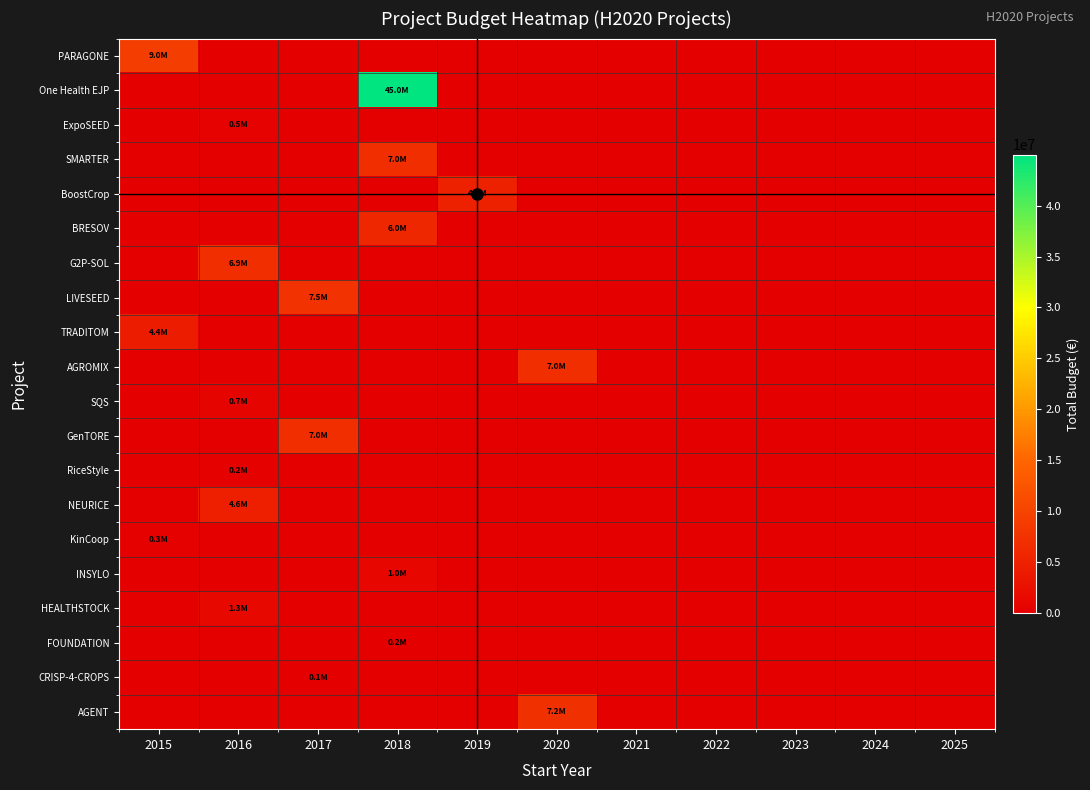

Reading left to right, extract all data points from this chart.

PARAGONE: 2015=8998559	2016=0	2017=0	2018=0	2019=0	2020=0	2021=0	2022=0	2023=0	2024=0	2025=0
One Health EJP: 2015=0	2016=0	2017=0	2018=44998999	2019=0	2020=0	2021=0	2022=0	2023=0	2024=0	2025=0
ExpoSEED: 2015=0	2016=486000	2017=0	2018=0	2019=0	2020=0	2021=0	2022=0	2023=0	2024=0	2025=0
SMARTER: 2015=0	2016=0	2017=0	2018=6998911	2019=0	2020=0	2021=0	2022=0	2023=0	2024=0	2025=0
BoostCrop: 2015=0	2016=0	2017=0	2018=0	2019=4940403	2020=0	2021=0	2022=0	2023=0	2024=0	2025=0
BRESOV: 2015=0	2016=0	2017=0	2018=5962019	2019=0	2020=0	2021=0	2022=0	2023=0	2024=0	2025=0
G2P-SOL: 2015=0	2016=6891265	2017=0	2018=0	2019=0	2020=0	2021=0	2022=0	2023=0	2024=0	2025=0
LIVESEED: 2015=0	2016=0	2017=7454839	2018=0	2019=0	2020=0	2021=0	2022=0	2023=0	2024=0	2025=0
TRADITOM: 2015=4372015	2016=0	2017=0	2018=0	2019=0	2020=0	2021=0	2022=0	2023=0	2024=0	2025=0
AGROMIX: 2015=0	2016=0	2017=0	2018=0	2019=0	2020=6999254	2021=0	2022=0	2023=0	2024=0	2025=0
SQS: 2015=0	2016=726891	2017=0	2018=0	2019=0	2020=0	2021=0	2022=0	2023=0	2024=0	2025=0
GenTORE: 2015=0	2016=0	2017=6999999	2018=0	2019=0	2020=0	2021=0	2022=0	2023=0	2024=0	2025=0
RiceStyle: 2015=0	2016=223120	2017=0	2018=0	2019=0	2020=0	2021=0	2022=0	2023=0	2024=0	2025=0
NEURICE: 2015=0	2016=4608975	2017=0	2018=0	2019=0	2020=0	2021=0	2022=0	2023=0	2024=0	2025=0
KinCoop: 2015=272480	2016=0	2017=0	2018=0	2019=0	2020=0	2021=0	2022=0	2023=0	2024=0	2025=0
INSYLO: 2015=0	2016=0	2017=0	2018=1005113	2019=0	2020=0	2021=0	2022=0	2023=0	2024=0	2025=0
HEALTHSTOCK: 2015=0	2016=1278865	2017=0	2018=0	2019=0	2020=0	2021=0	2022=0	2023=0	2024=0	2025=0
FOUNDATION: 2015=0	2016=0	2017=0	2018=170121	2019=0	2020=0	2021=0	2022=0	2023=0	2024=0	2025=0
CRISP-4-CROPS: 2015=0	2016=0	2017=72500	2018=0	2019=0	2020=0	2021=0	2022=0	2023=0	2024=0	2025=0
AGENT: 2015=0	2016=0	2017=0	2018=0	2019=0	2020=7199787	2021=0	2022=0	2023=0	2024=0	2025=0